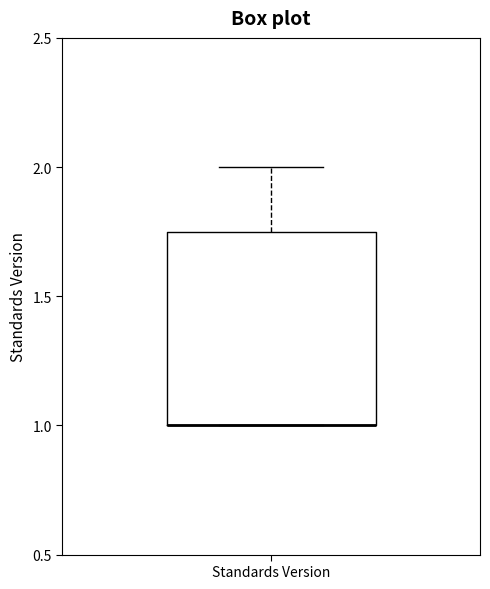

Where is the upper edge of the box for Standards Version on the y-axis? The values are not printed on the chart, so give them approximately, as read against the axis.

1.75